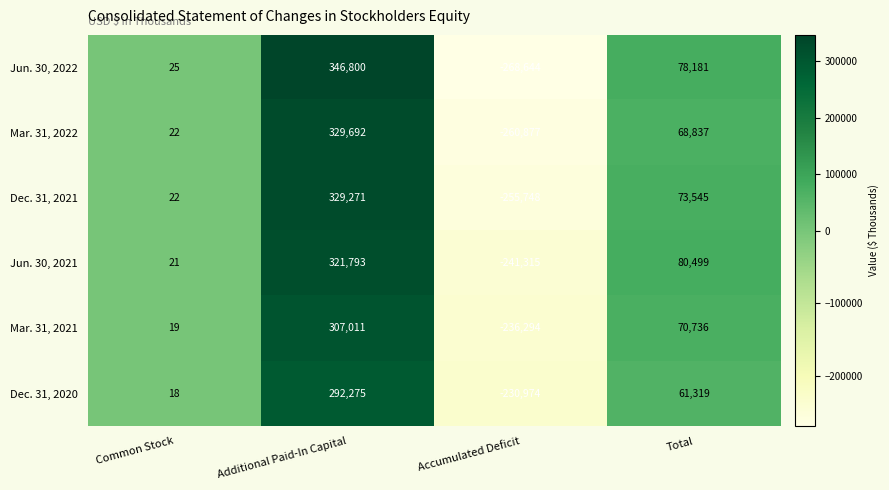

Reading left to right, transcribe all the data shown in this chart.

Jun. 30, 2022: 25	346800	-268644	78181
Mar. 31, 2022: 22	329692	-260877	68837
Dec. 31, 2021: 22	329271	-255748	73545
Jun. 30, 2021: 21	321793	-241315	80499
Mar. 31, 2021: 19	307011	-236294	70736
Dec. 31, 2020: 18	292275	-230974	61319